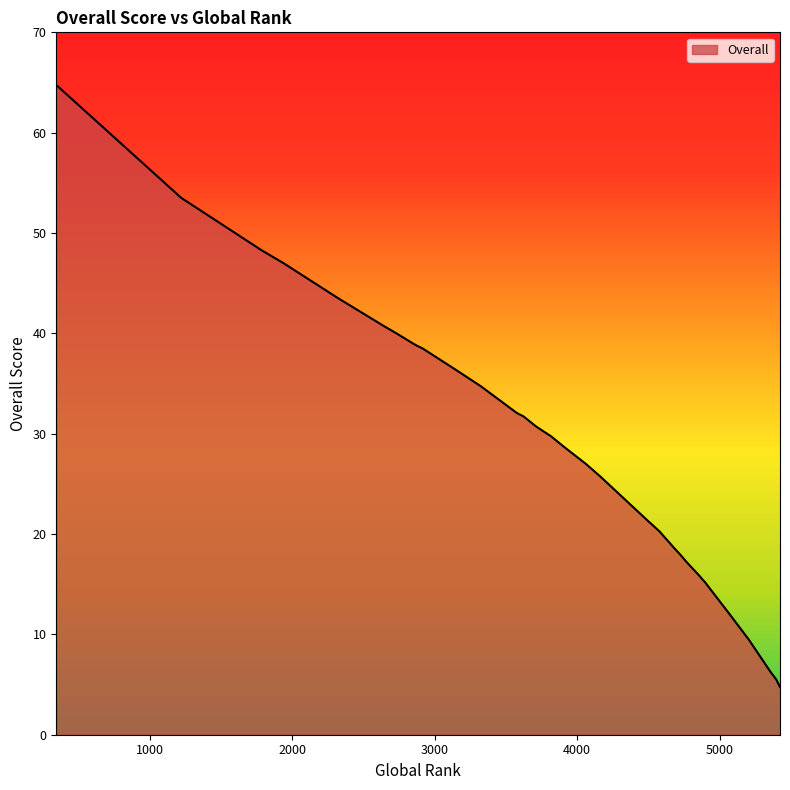

How many values are below 30?

20